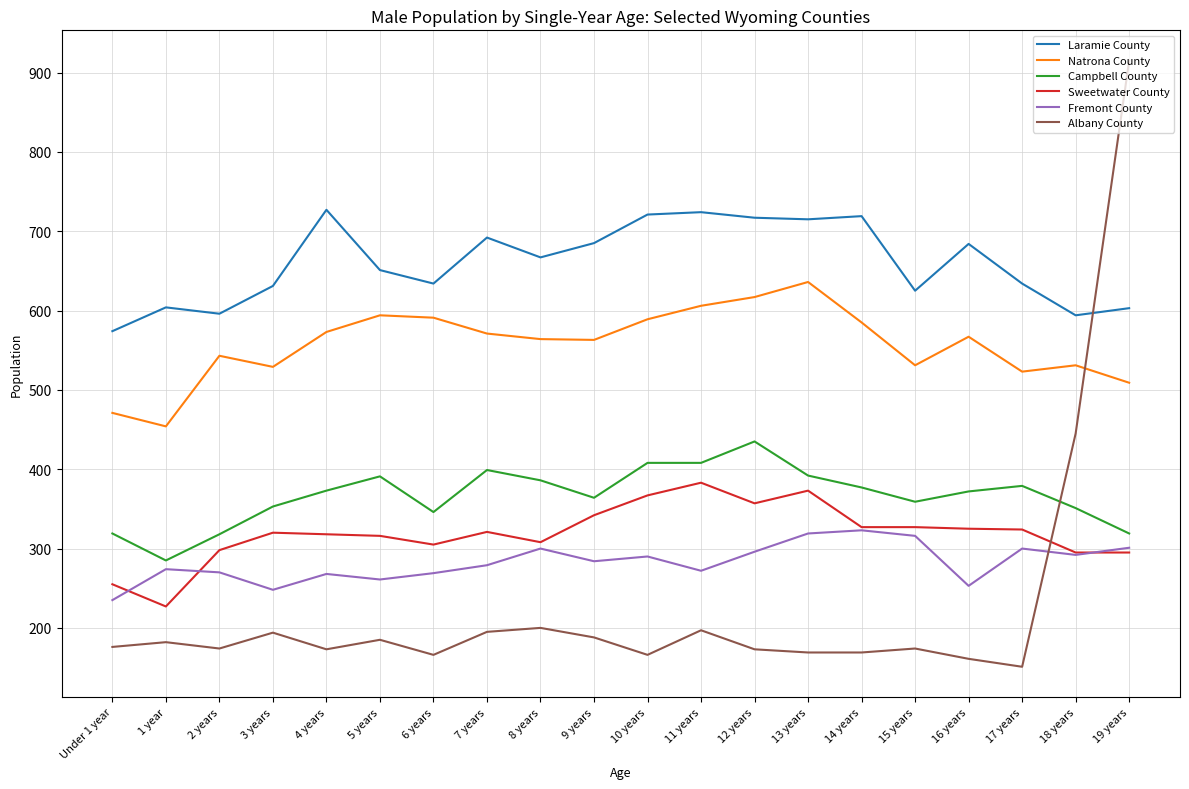

Is it true that Natrona County equals 531 at 18 years?

True